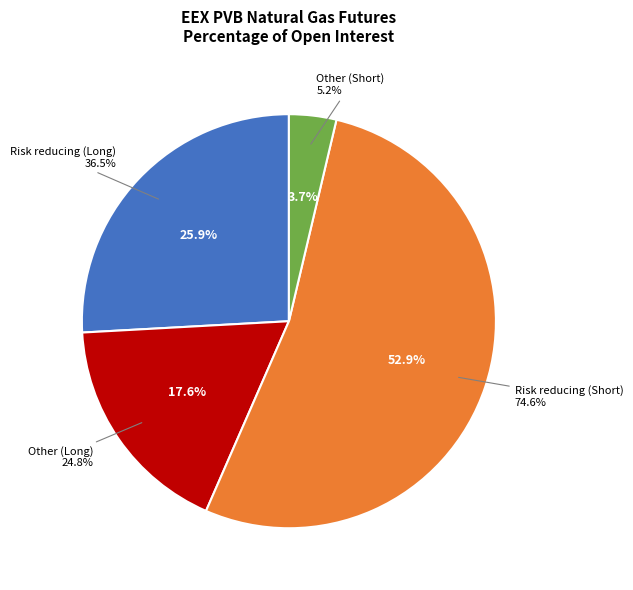

Which category has the biggest portion of the pie?

Risk reducing
(Short)
74.64%